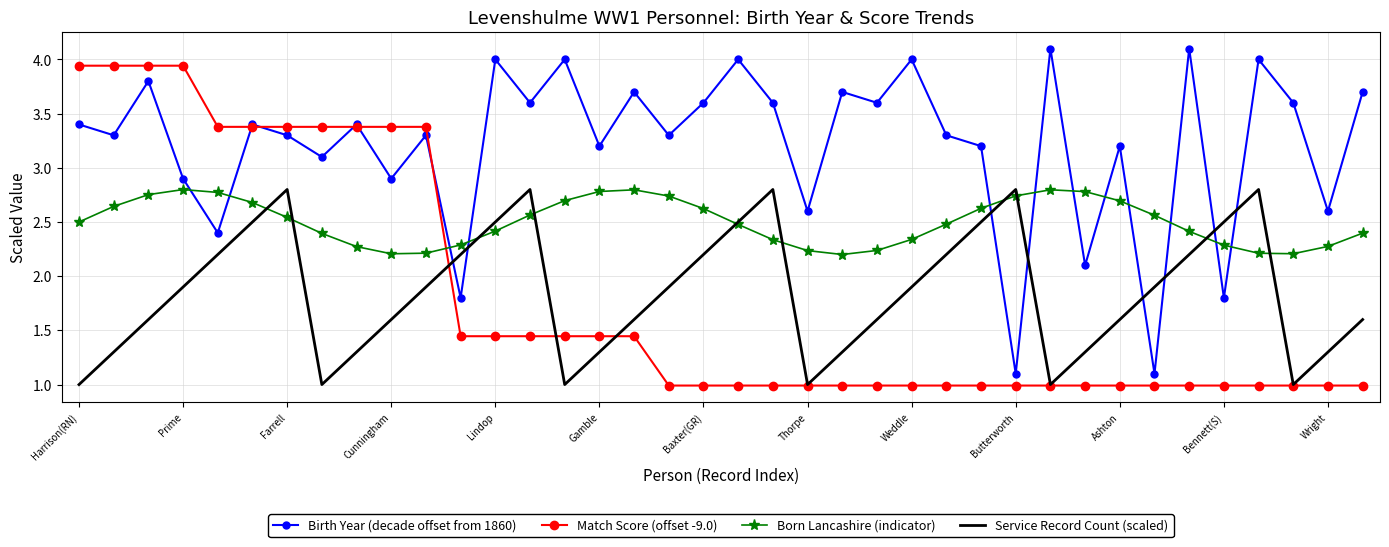

What is the minimum value shown in the chart?

1.0